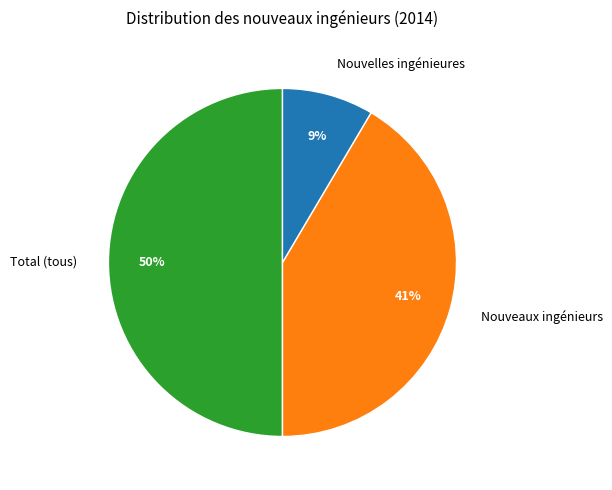

Do Nouvelles ingénieures and Total (tous) together represent more than half of the pie?

Yes